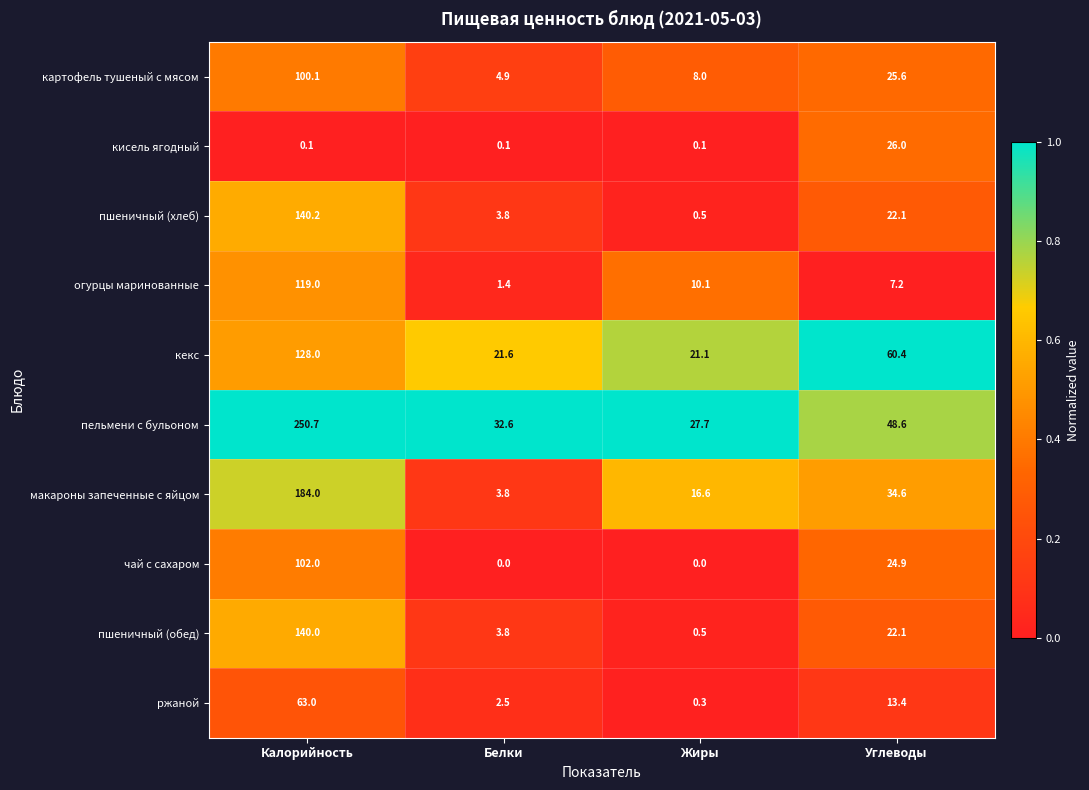

List the series in order of their peak value, highest first.

пельмени с бульоном, макароны запеченные с яйцом, пшеничный (хлеб), пшеничный (обед), кекс, огурцы маринованные, чай с сахаром, картофель тушеный с мясом, ржаной, кисель ягодный